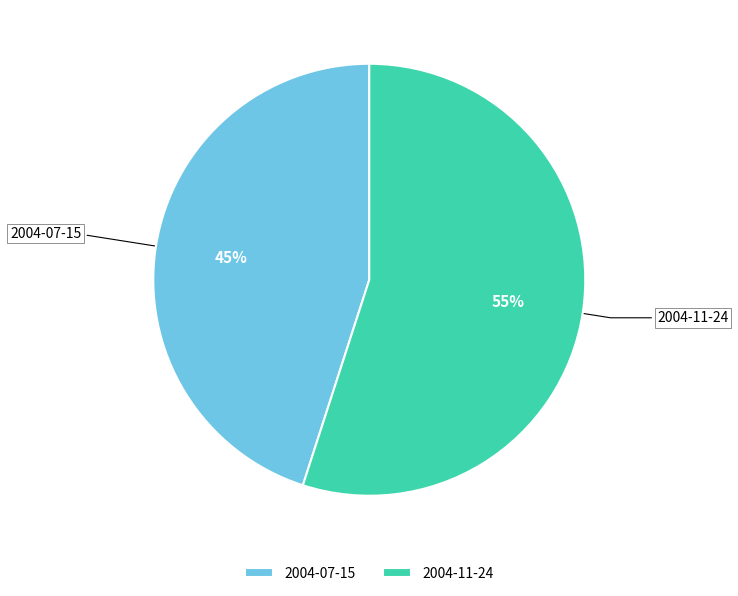

Rank the categories by value from highest to lowest.

2004-11-24, 2004-07-15